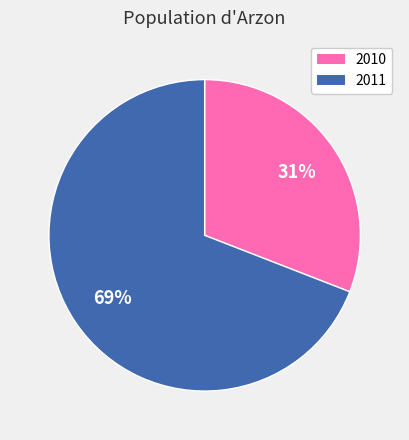

Which has a higher value, 2011 or 2010?

2011